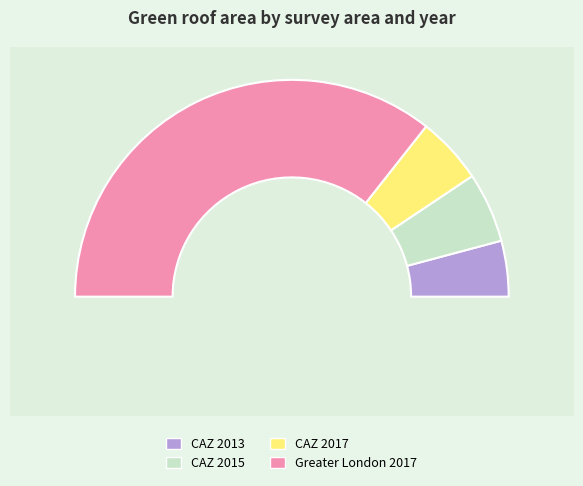

What portion of the pie excludes Greater London 2017?

28.7%